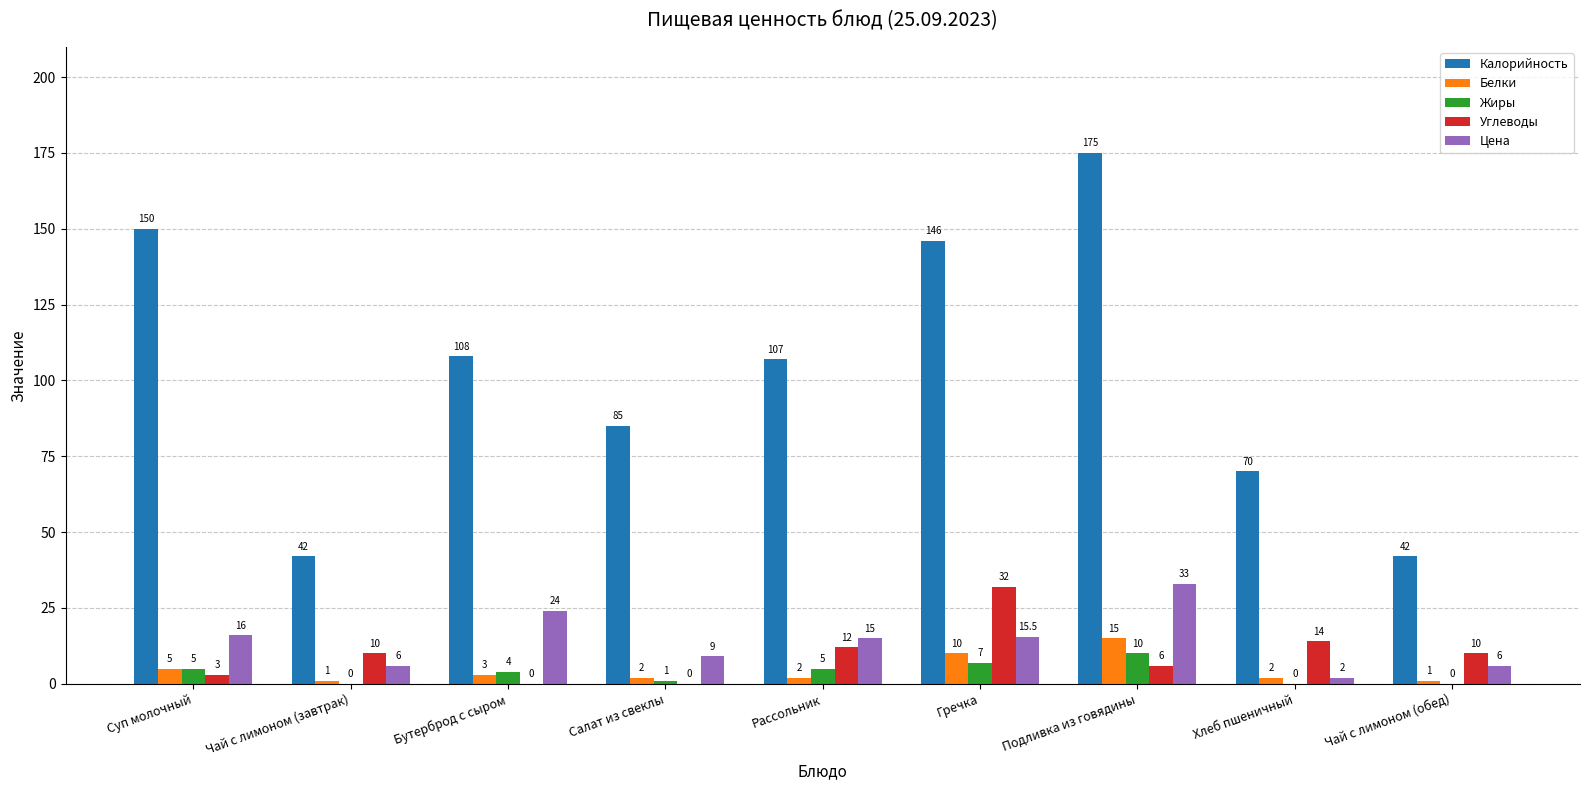

The Калорийность series shows 62.5 at Чай с лимоном (обед). True or false?

False